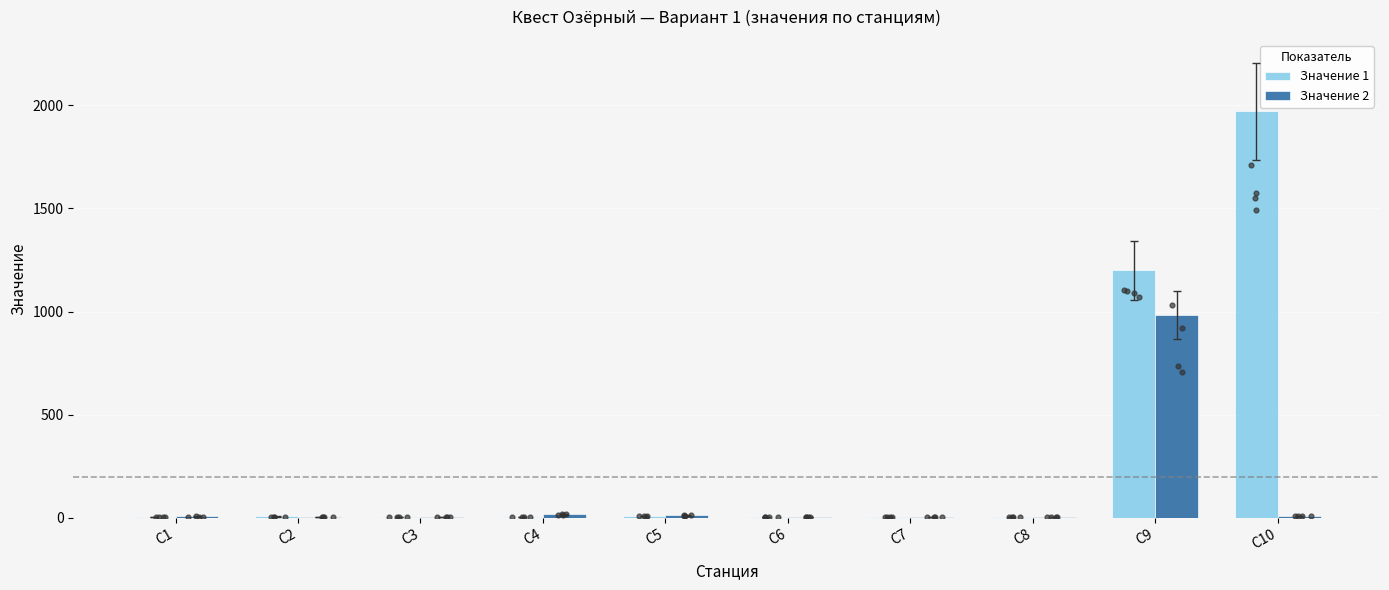

Which series contains the lowest Y value?

Значение 1